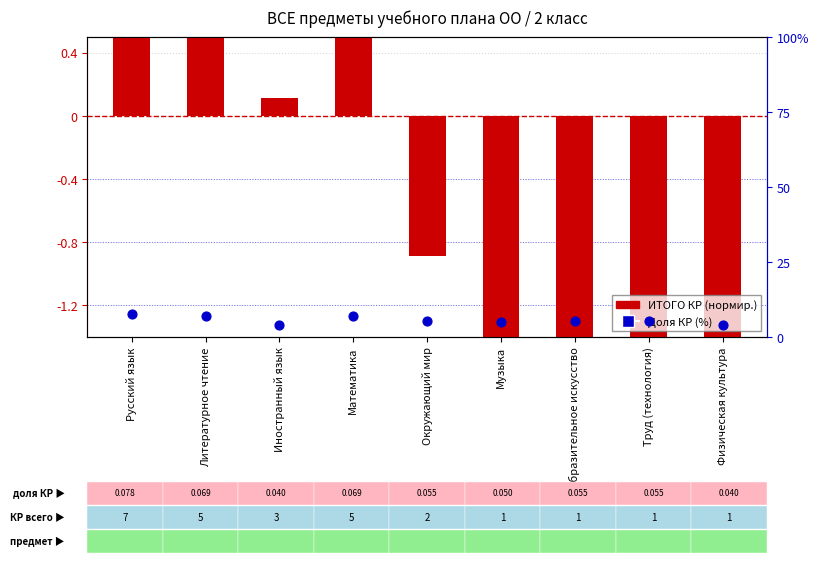

Which series has the largest Y range (max minus min)?

ИТОГО КР (нормир.)